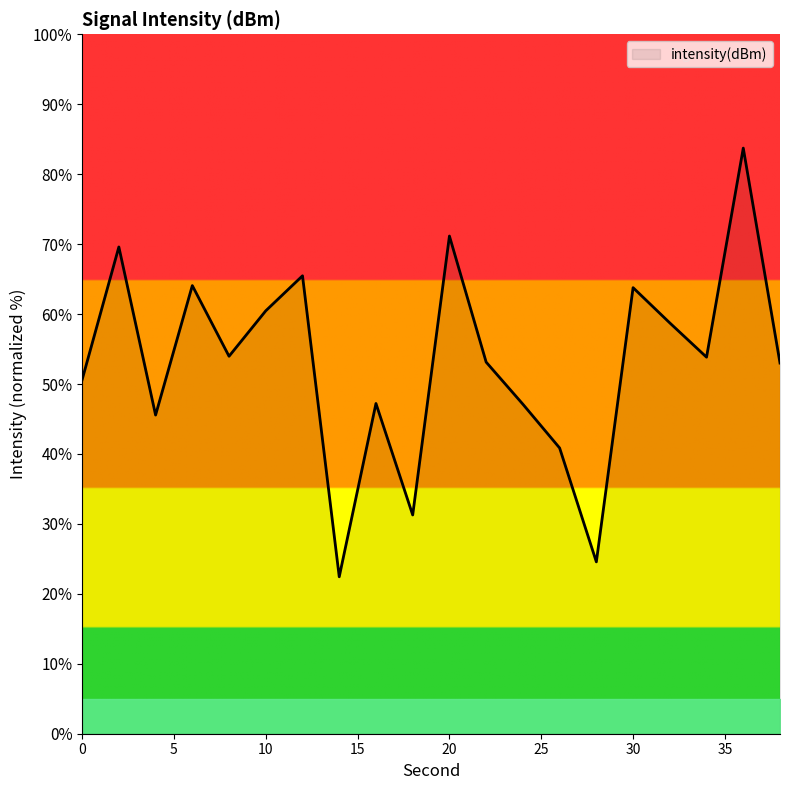

What is the difference between the second highest and minimum values?

48.7